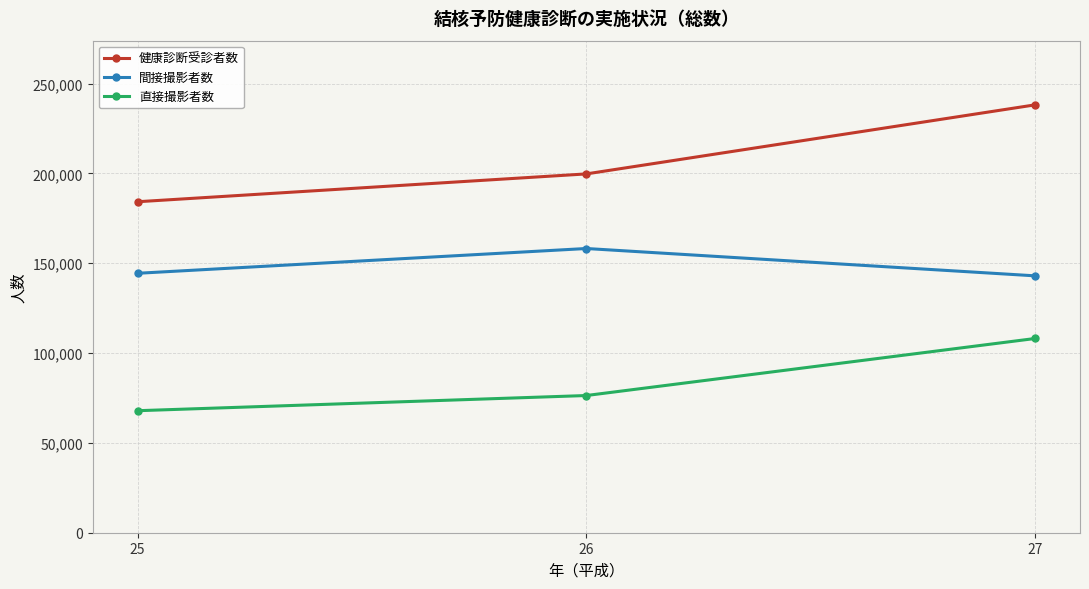

Reading left to right, list all the values displayed in this chart.

健康診断受診者数: 25=184261	26=199757	27=238203
間接撮影者数: 25=144428	26=158226	27=143008
直接撮影者数: 25=67923	26=76380	27=108131